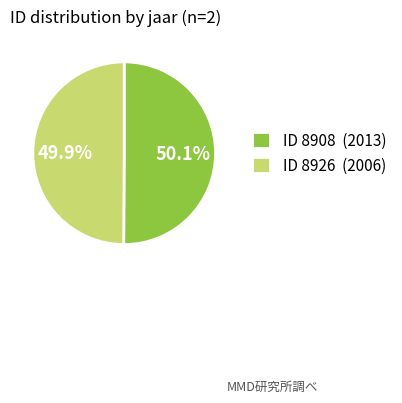

Do ID 8908 (2013) and ID 8926 (2006) together represent more than half of the pie?

Yes